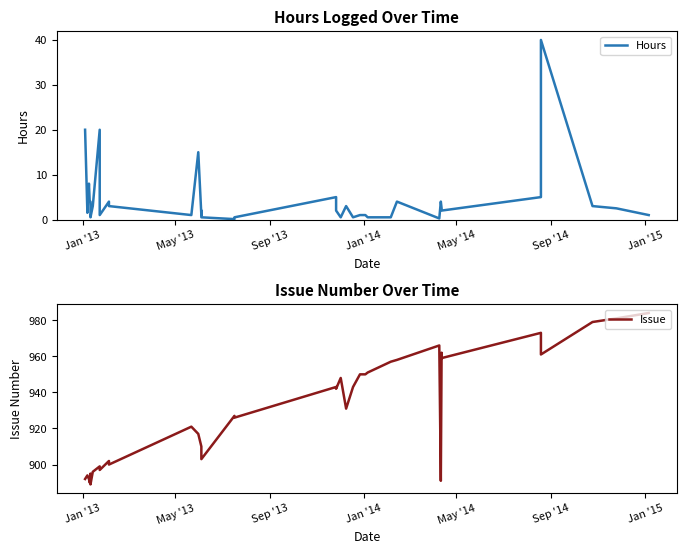

Is this an area chart (filled region under the line)?

No